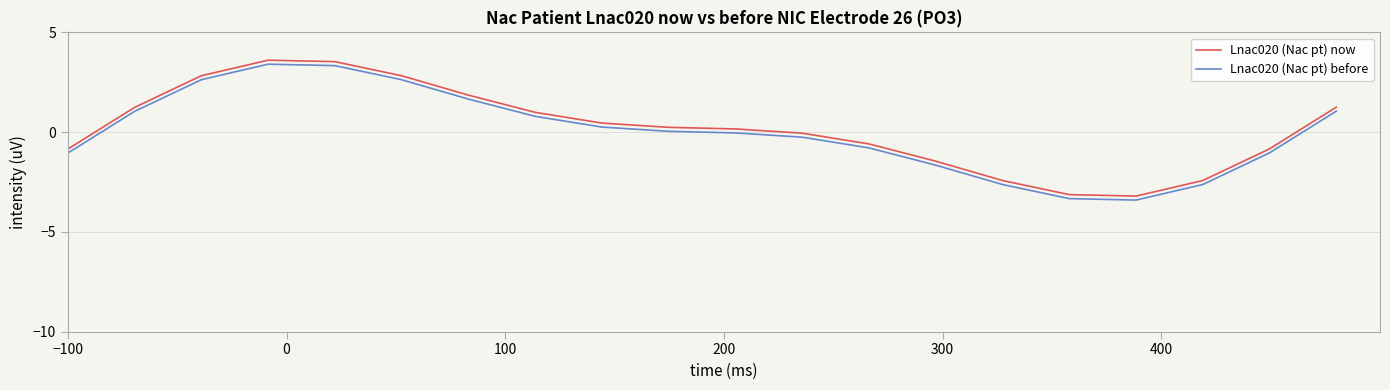

What is the difference between the maximum and minimum values in the Lnac020 (Nac pt) now series?

6.8